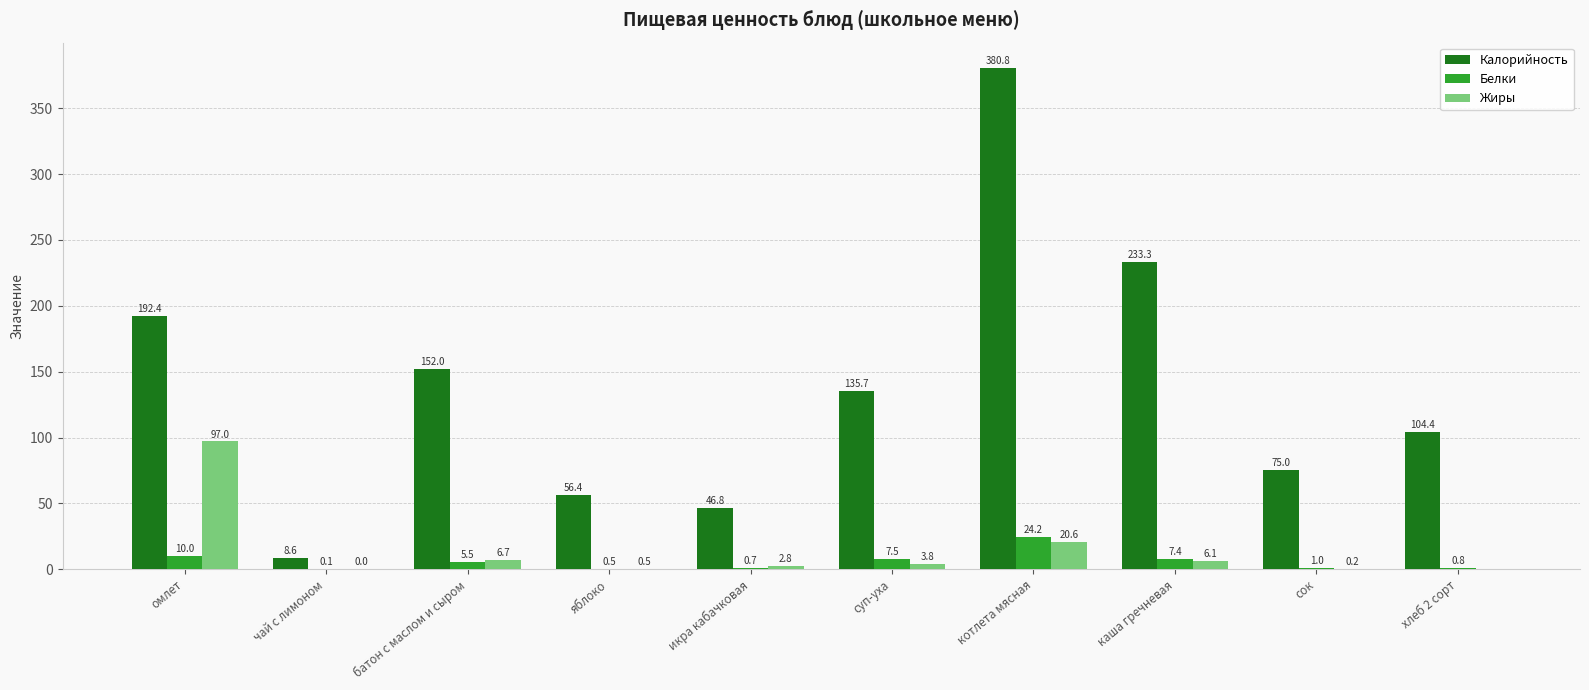

Where does the Калорийность series first go above 135?

омлет